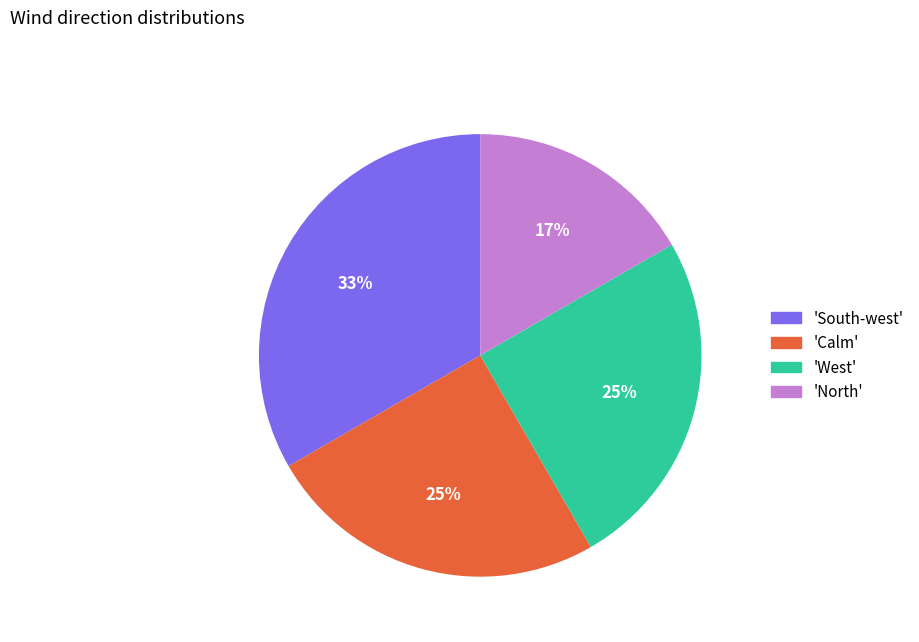

Is there any slice that represents more than half of the pie?

No